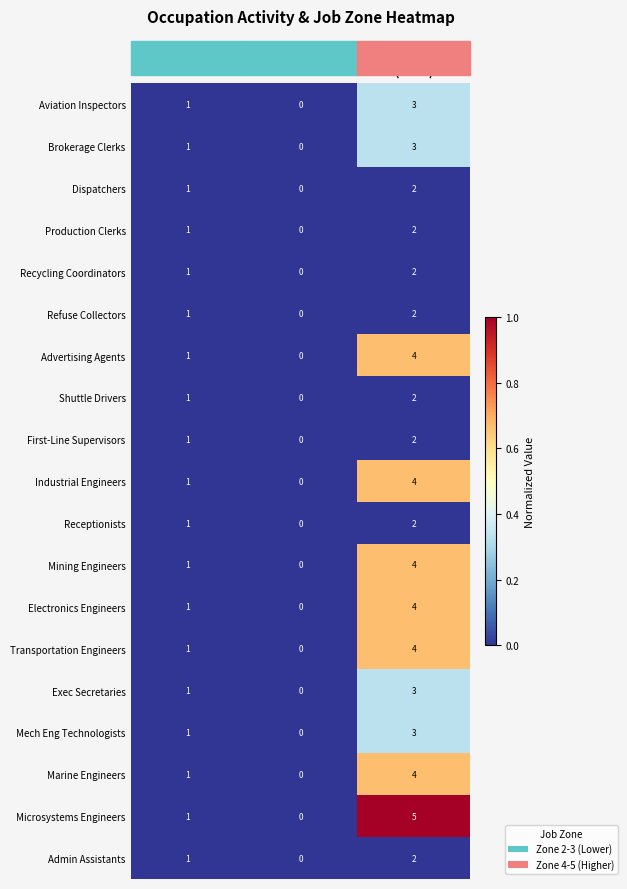

Which series has the widest spread of values?

Microsystems Engineers